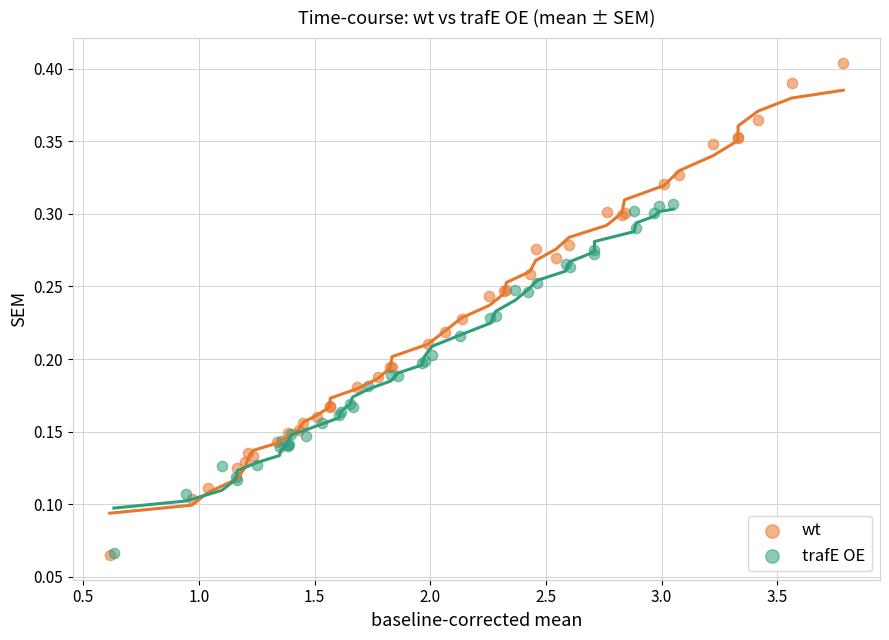

Which series has the widest spread of Y values?

wt